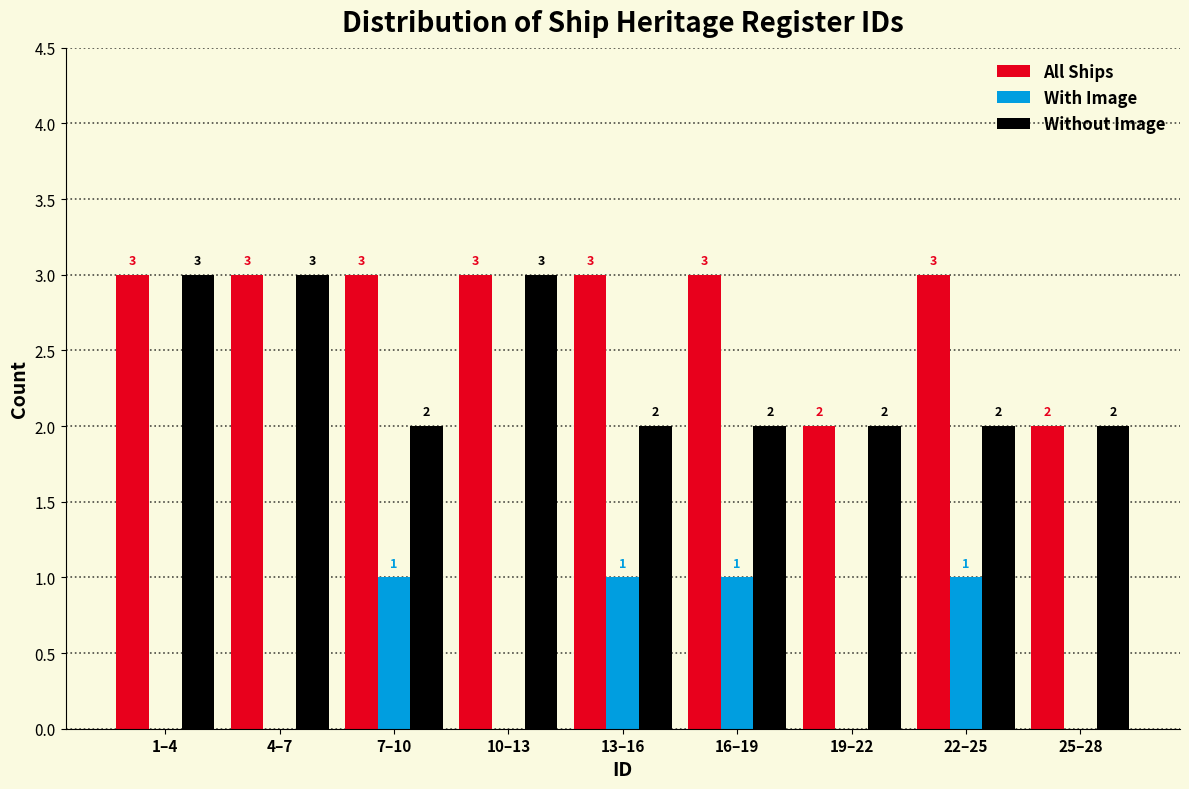

Reading left to right, transcribe all the data shown in this chart.

All Ships: 1–4=3	4–7=3	7–10=3	10–13=3	13–16=3	16–19=3	19–22=2	22–25=3	25–28=2
With Image: 1–4=0	4–7=0	7–10=1	10–13=0	13–16=1	16–19=1	19–22=0	22–25=1	25–28=0
Without Image: 1–4=3	4–7=3	7–10=2	10–13=3	13–16=2	16–19=2	19–22=2	22–25=2	25–28=2